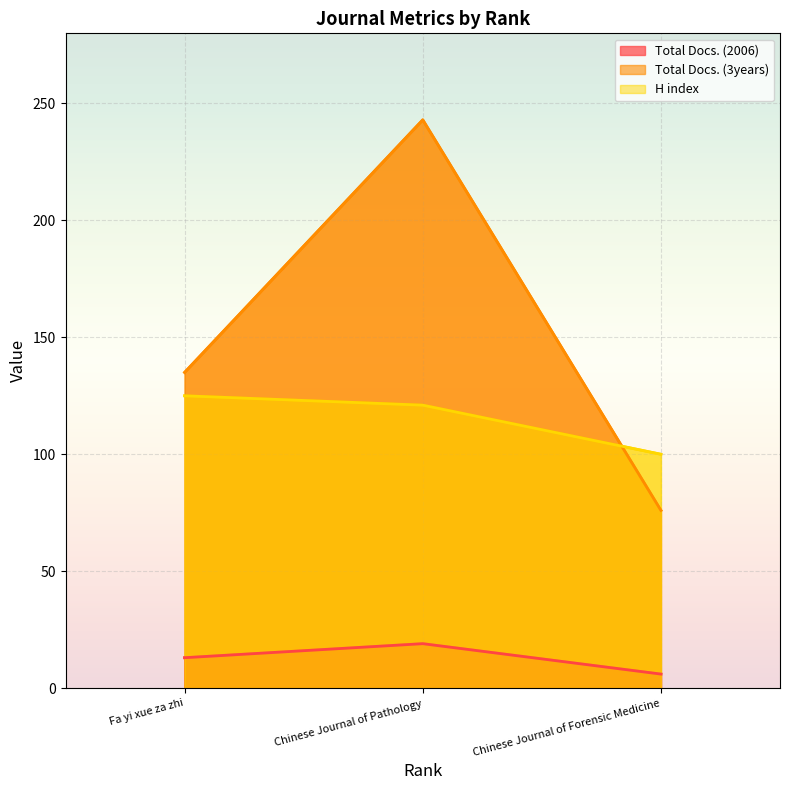

Reading left to right, transcribe all the data shown in this chart.

Total Docs. (2006): Fa yi xue za zhi=13	Chinese Journal of Pathology=19	Chinese Journal of Forensic Medicine=6
Total Docs. (3years): Fa yi xue za zhi=135	Chinese Journal of Pathology=243	Chinese Journal of Forensic Medicine=76
H index: Fa yi xue za zhi=125	Chinese Journal of Pathology=121	Chinese Journal of Forensic Medicine=100